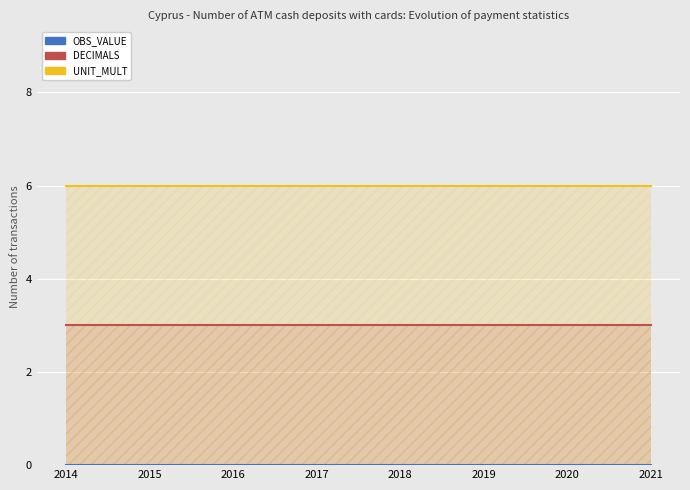

Reading right to left, what are all the values shown in this chart?

OBS_VALUE: 0	0	0	0	0	0	0	0
DECIMALS: 3	3	3	3	3	3	3	3
UNIT_MULT: 6	6	6	6	6	6	6	6